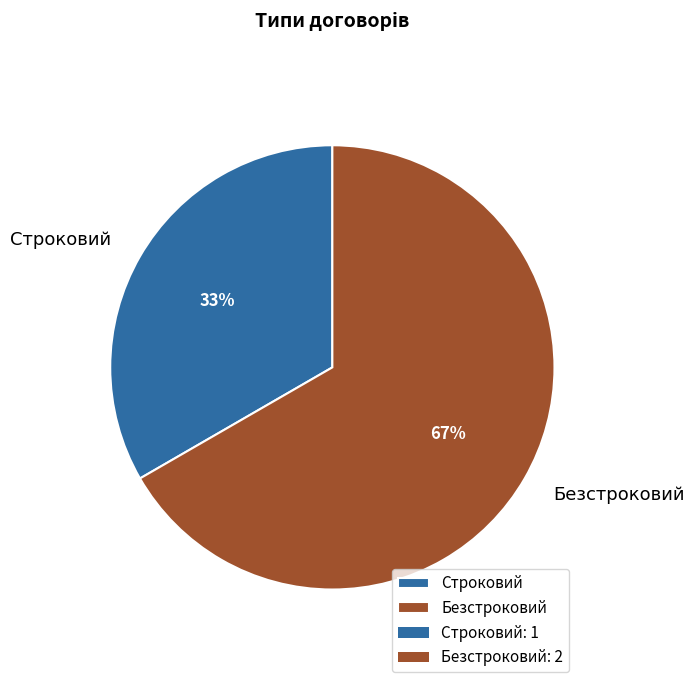

Is the sum of Безстроковий and Строковий greater than half?

Yes